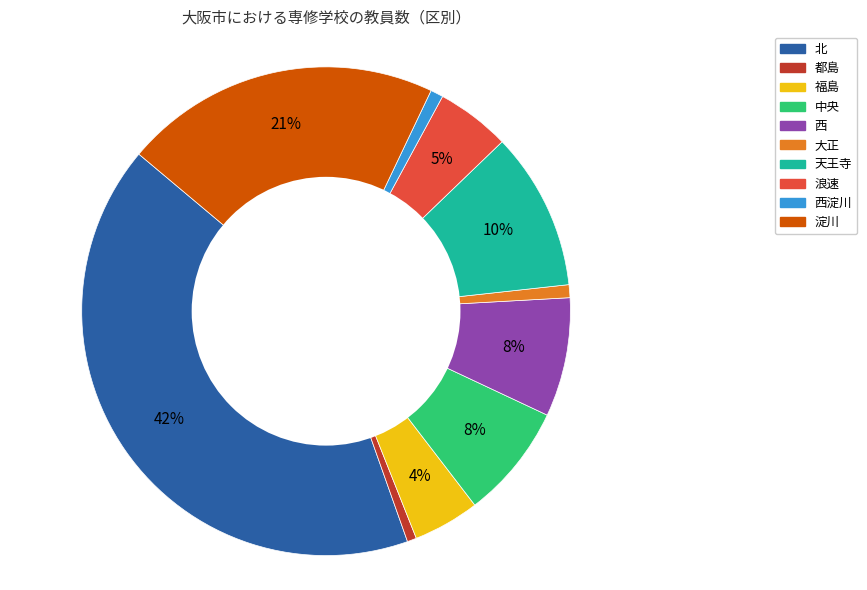

Is there any slice that represents more than half of the pie?

No